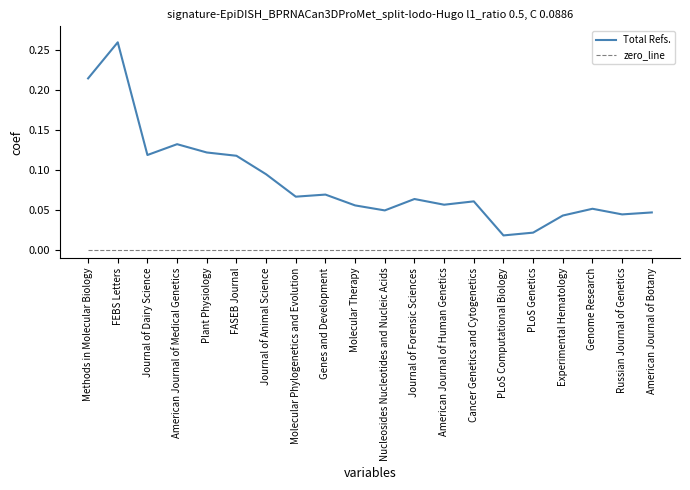

At which category is the sum across all series the highest?

FEBS Letters